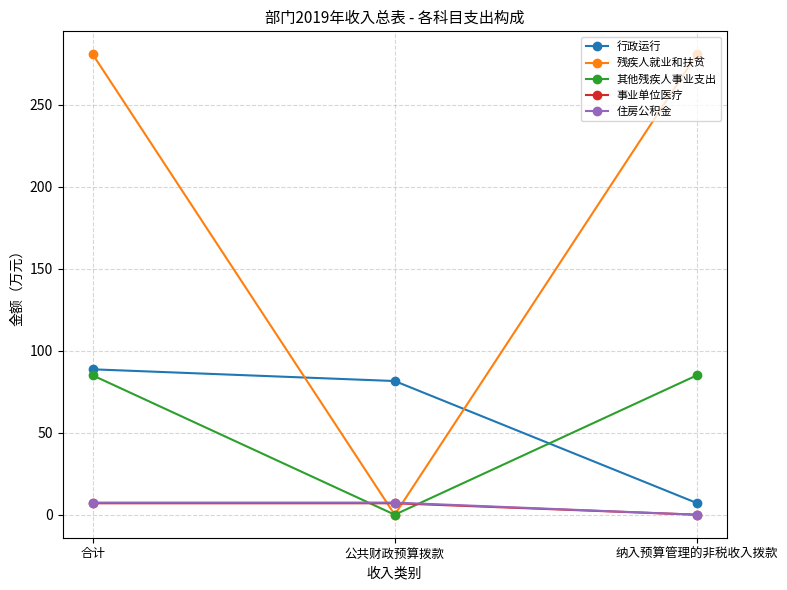

Which series has the largest total across all categories?

残疾人就业和扶贫